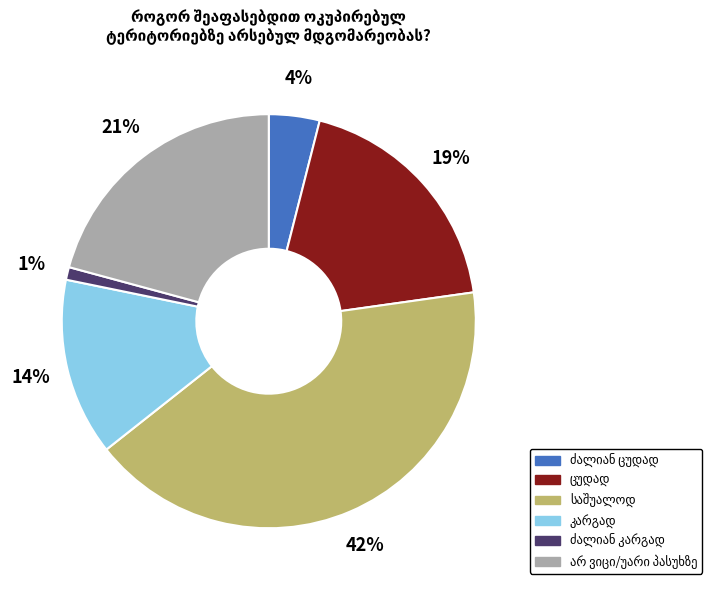

Is there a majority slice in this chart?

No